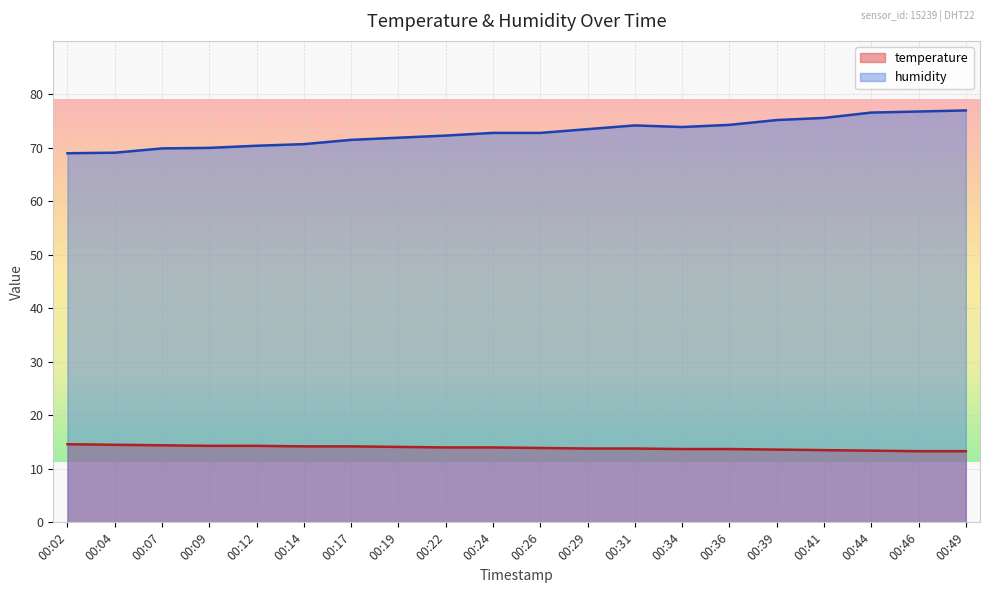

Is it true that temperature equals 21.6 at 00:12?

False